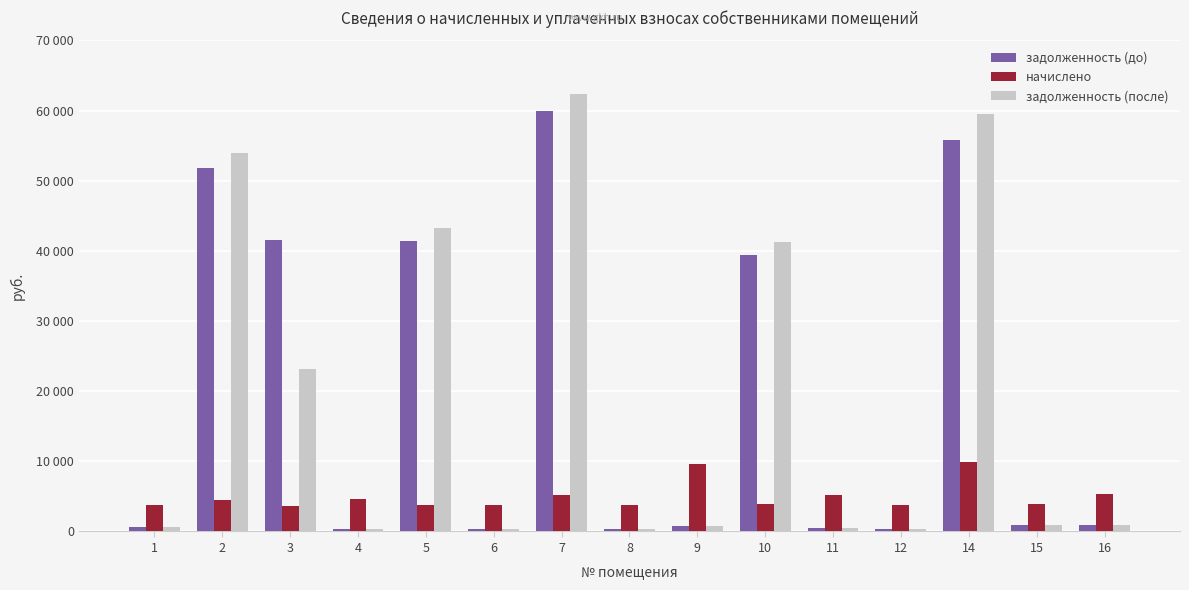

The задолженность (до) series shows 41425.5 at 5. True or false?

True